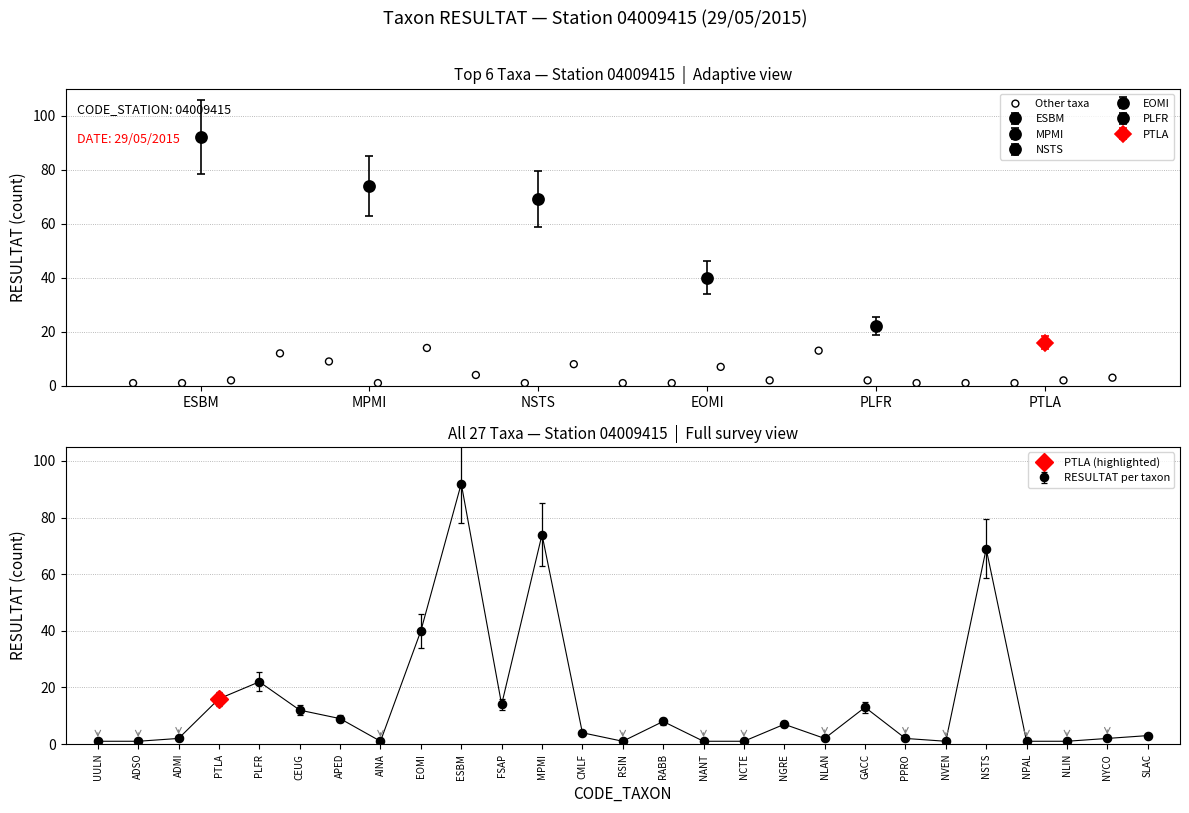

True or false: RESULTAT per taxon has a value of 92 at ESBM.

True